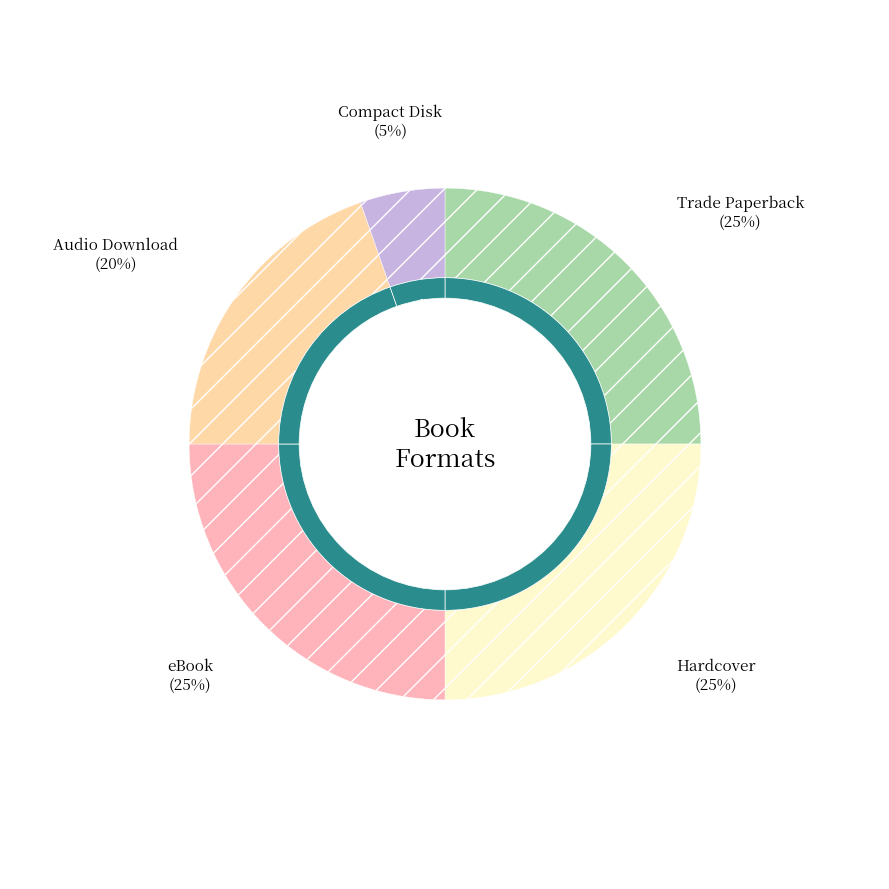

Does any single category account for the majority?

No